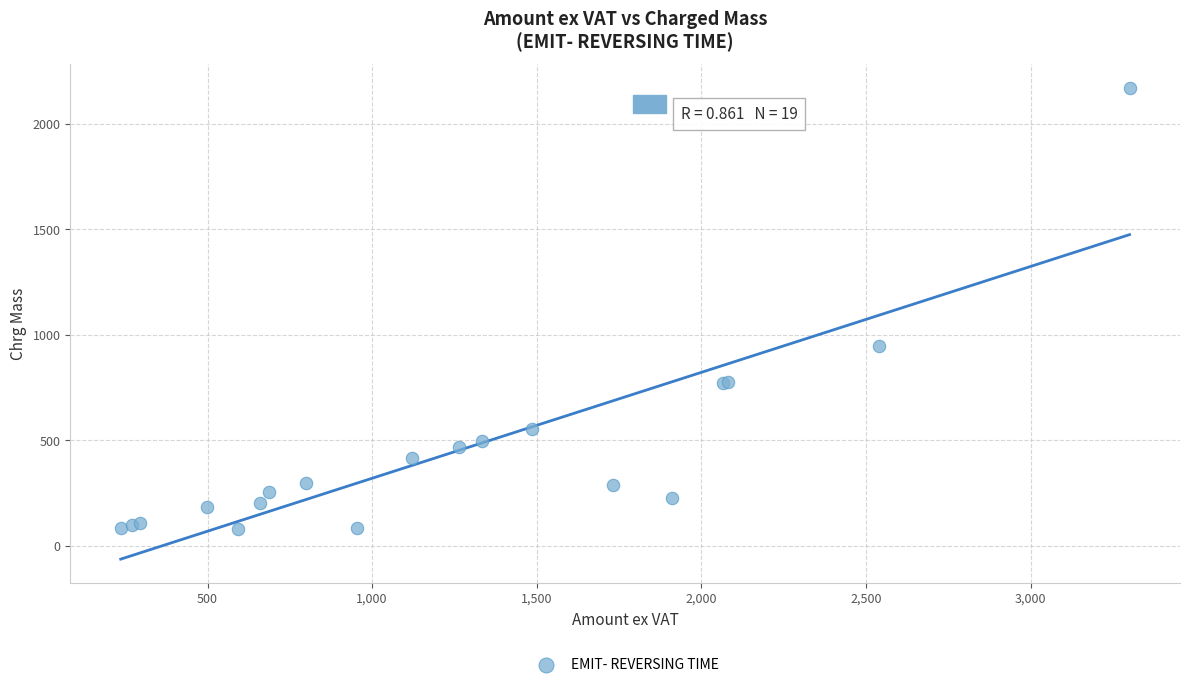

What Y value in the scatter plot is closest to 1123?

948